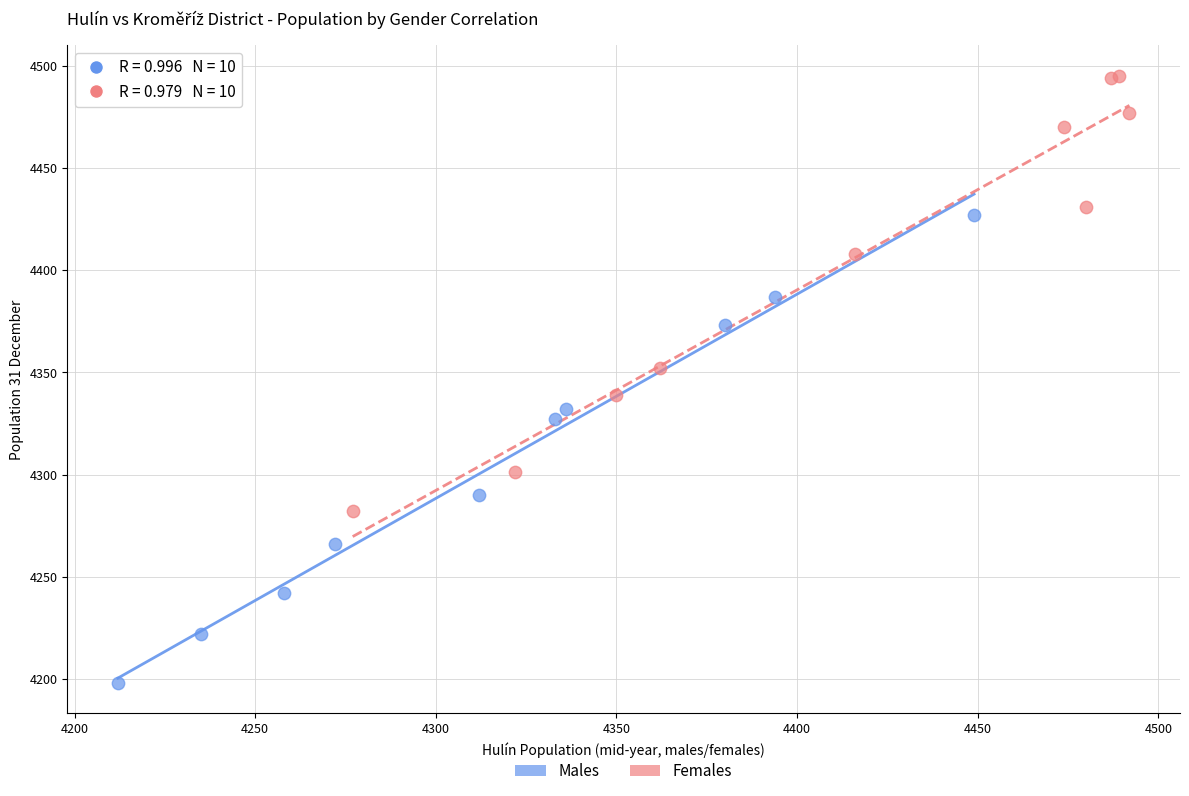

Which series reaches the minimum Y coordinate?

Males